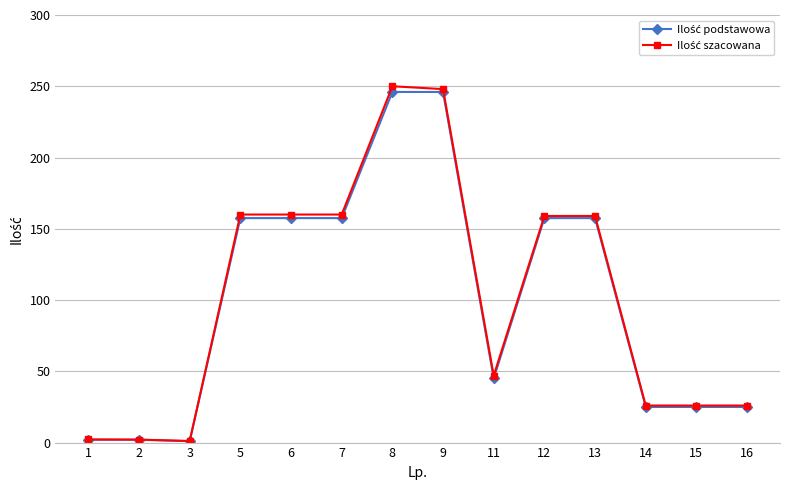

Where is Ilość szacowana nearest to the value 125?

12